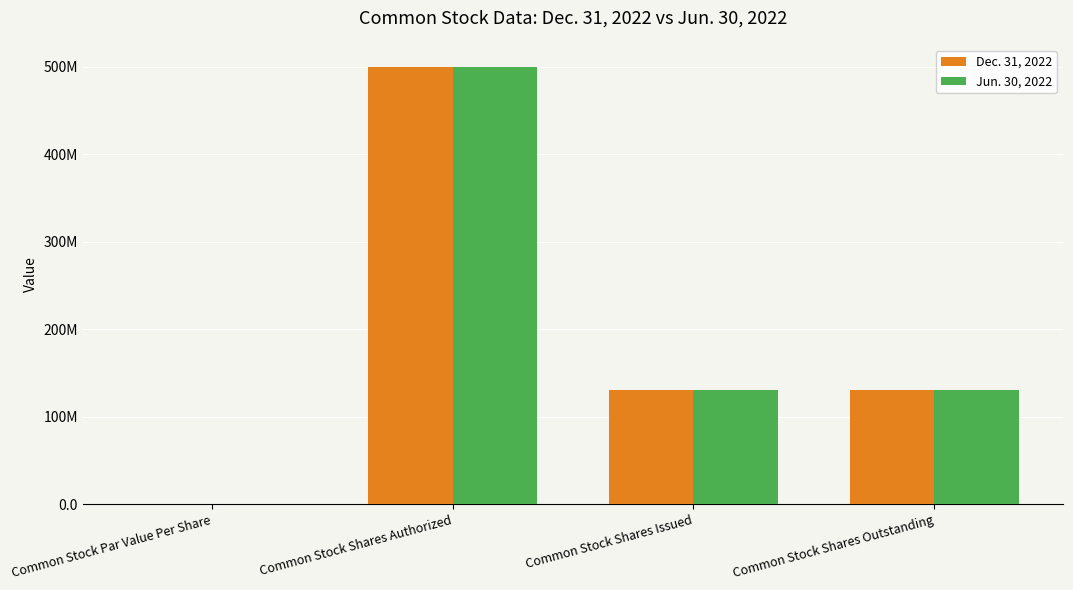

Which series has the largest range (max minus min)?

Dec. 31, 2022